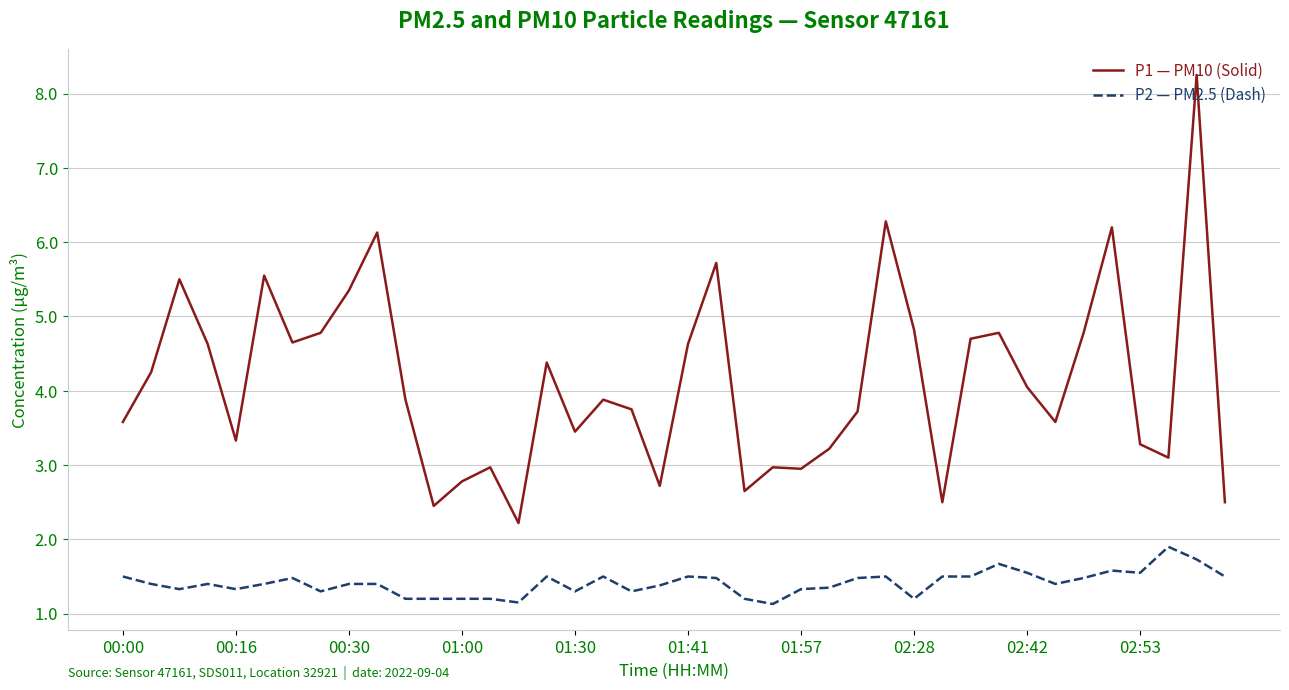

Which series has the largest total across all categories?

P1 — PM10 (Solid)